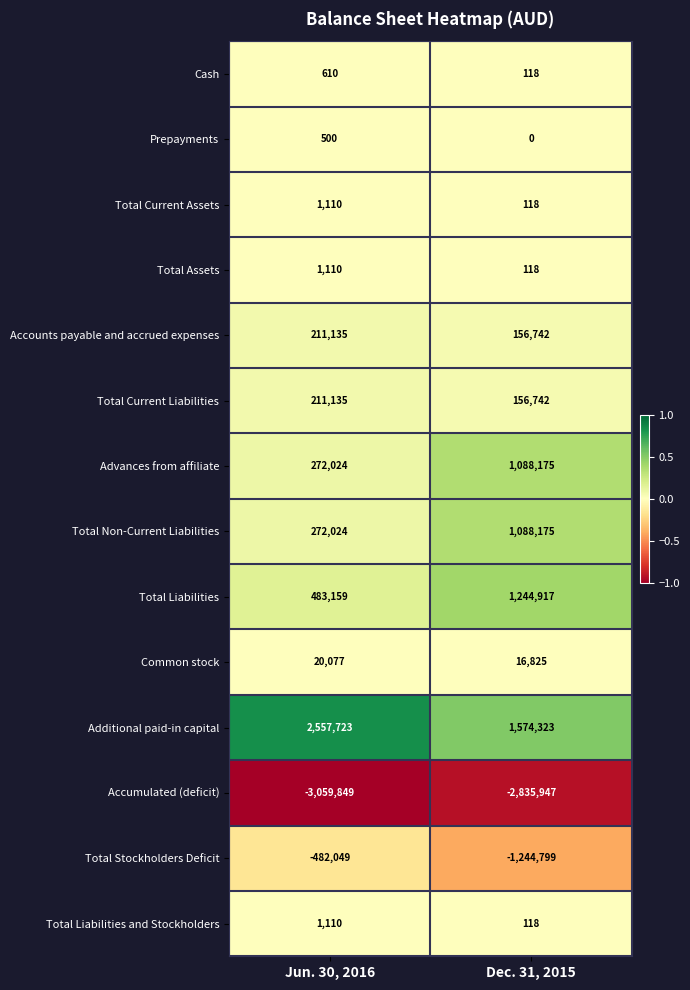

What is the maximum value shown in the chart?

2557723